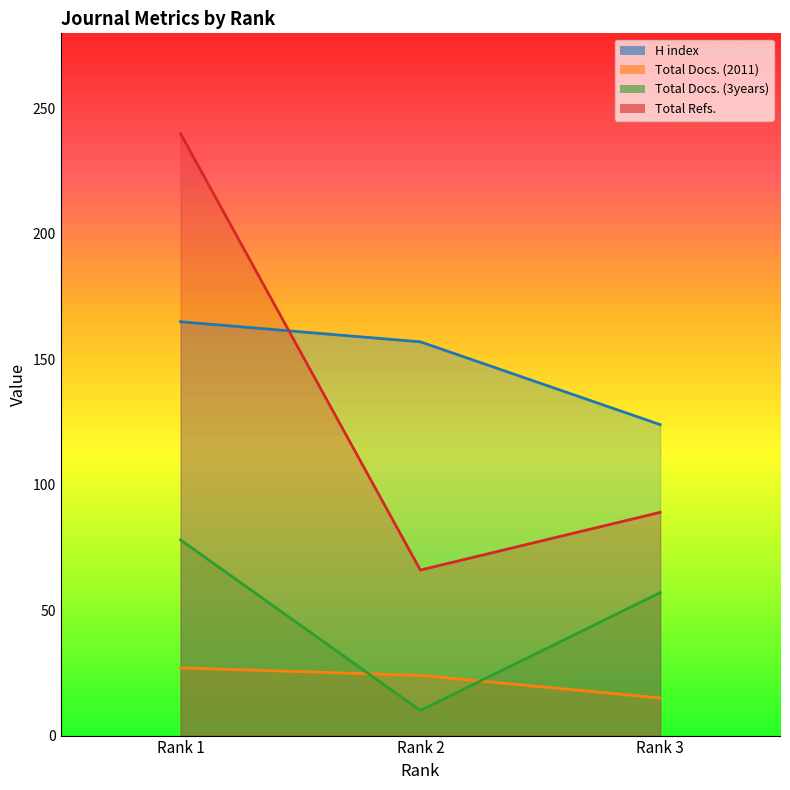

What are all the series names shown in the legend?

H index, Total Docs. (2011), Total Docs. (3years), Total Refs.